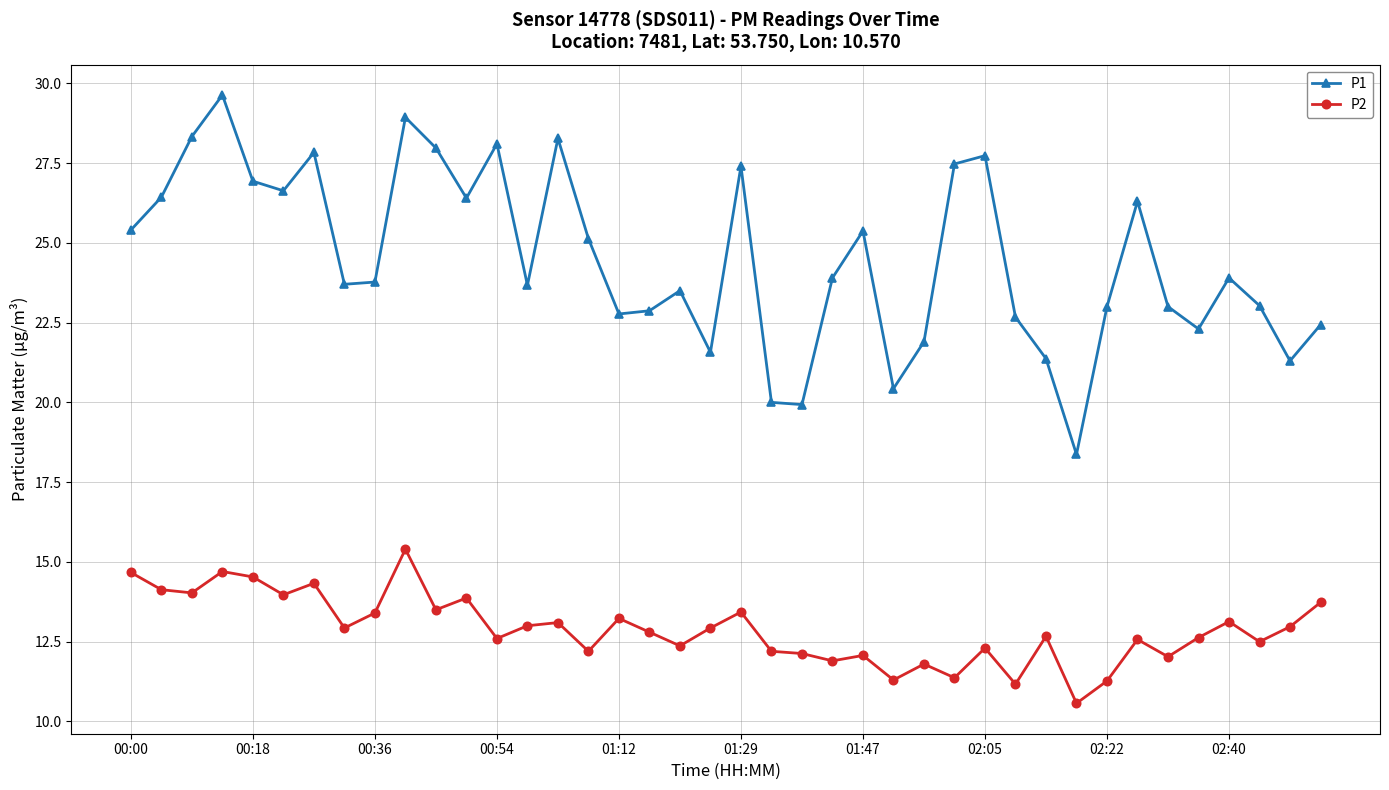

What is the average value of the P2 series?

12.9